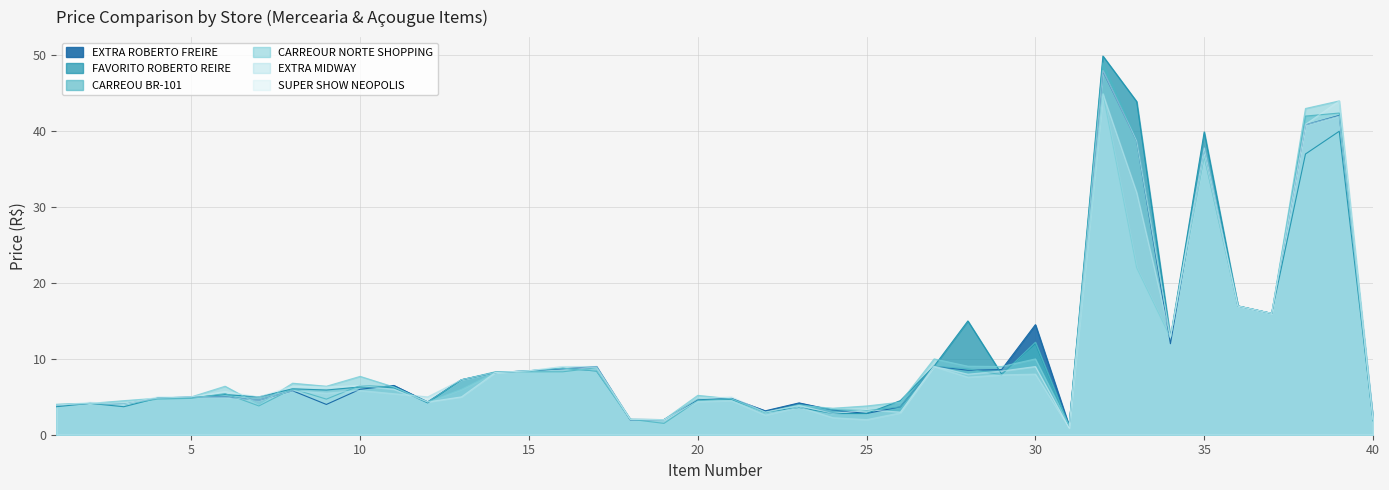

At which category is the sum across all series the highest?

32